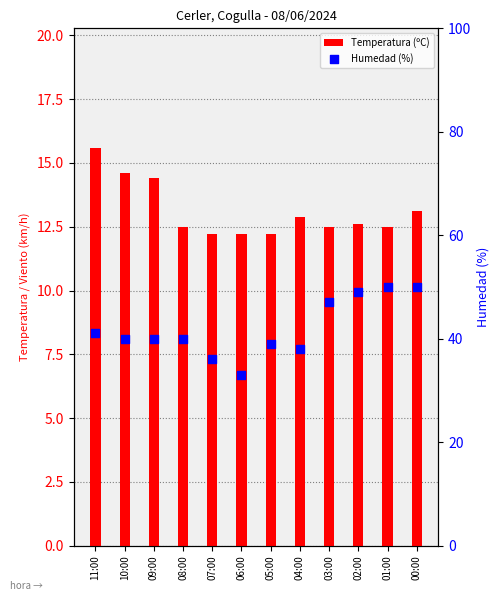

Which series has the largest total across all categories?

Humedad (%)